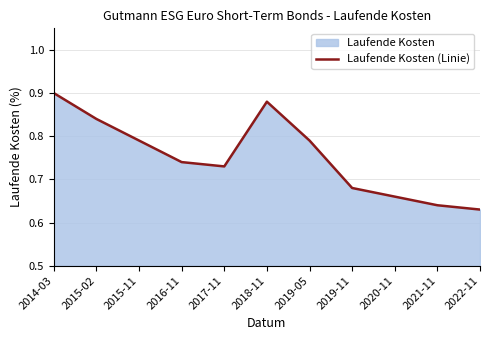

What is the difference between the second highest and second lowest values?

0.2